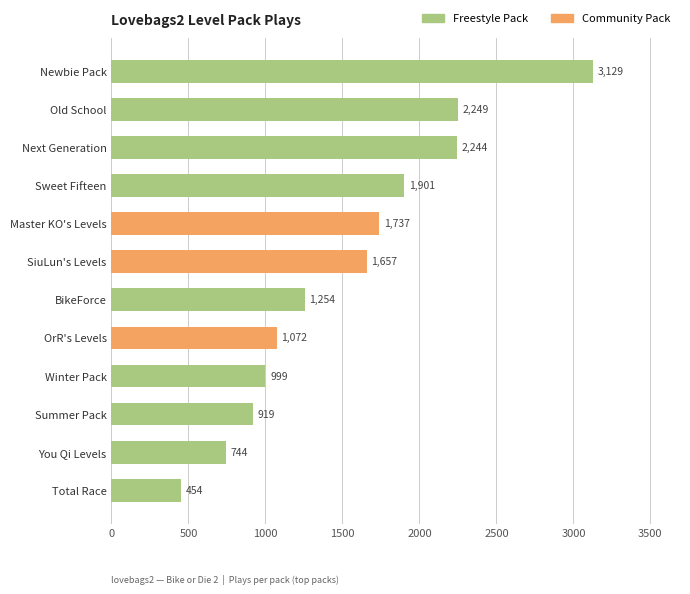

What is the sum of all values?

18359